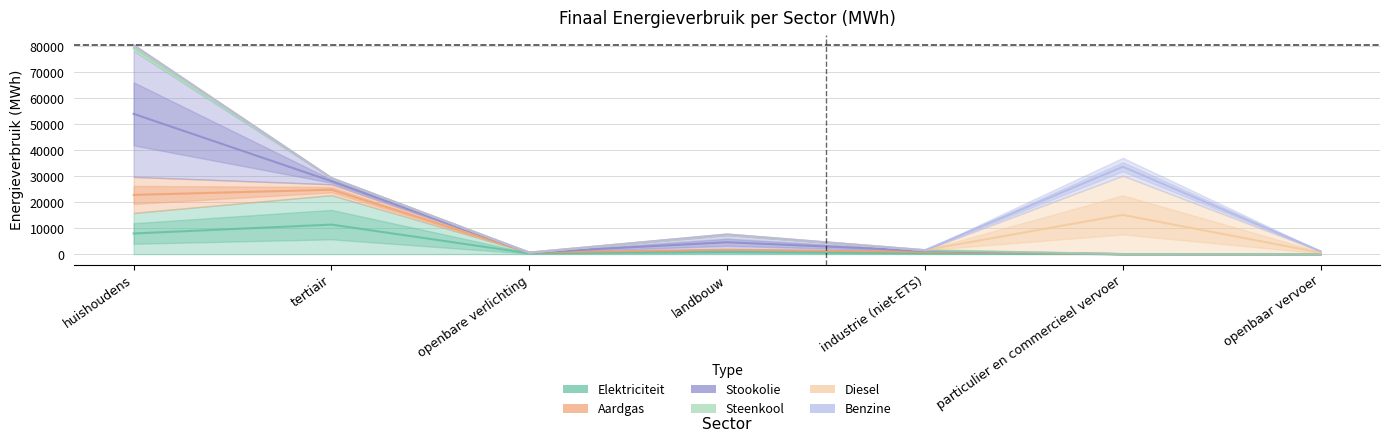

Reading right to left, extract all data points from this chart.

Elektriciteit: openbaar vervoer=0.0	particulier en commercieel vervoer=2.3	industrie (niet-ETS)=648.7	landbouw=1605.4	openbare verlichting=572.6	tertiair=22707.0	huishoudens=15862.3
Aardgas: openbaar vervoer=0.0	particulier en commercieel vervoer=4.7	industrie (niet-ETS)=356.1	landbouw=189.2	openbare verlichting=0.0	tertiair=4179.0	huishoudens=13862.7
Stookolie: openbaar vervoer=0.0	particulier en commercieel vervoer=0.0	industrie (niet-ETS)=504.2	landbouw=5539.1	openbare verlichting=0.0	tertiair=2400.6	huishoudens=48586.2
Steenkool: openbaar vervoer=0.0	particulier en commercieel vervoer=0.0	industrie (niet-ETS)=0.1	landbouw=241.4	openbare verlichting=0.0	tertiair=0.0	huishoudens=2180.6
Diesel: openbaar vervoer=1079.4	particulier en commercieel vervoer=30181.7	industrie (niet-ETS)=0.0	landbouw=0.0	openbare verlichting=0.0	tertiair=0.0	huishoudens=0.0
Benzine: openbaar vervoer=0.0	particulier en commercieel vervoer=6898.6	industrie (niet-ETS)=0.0	landbouw=0.0	openbare verlichting=0.0	tertiair=0.0	huishoudens=0.0